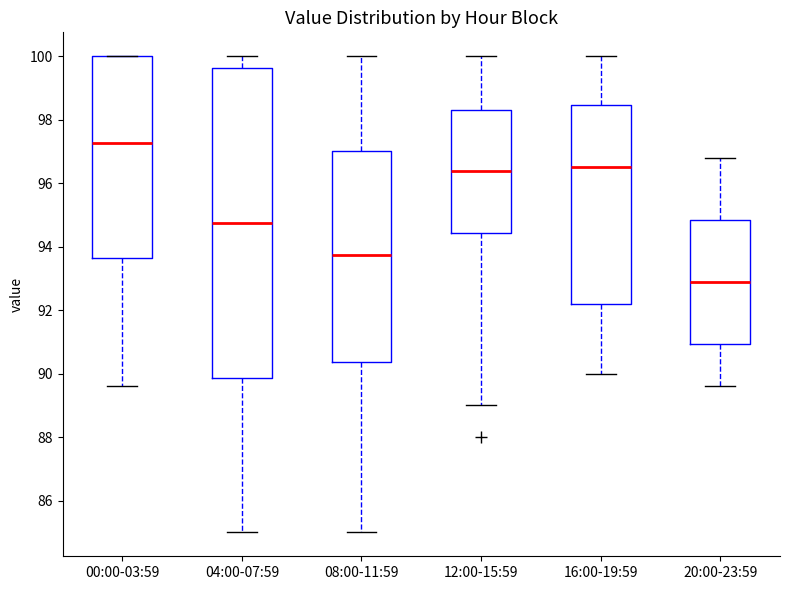

Which box has the highest median line?

00:00-03:59